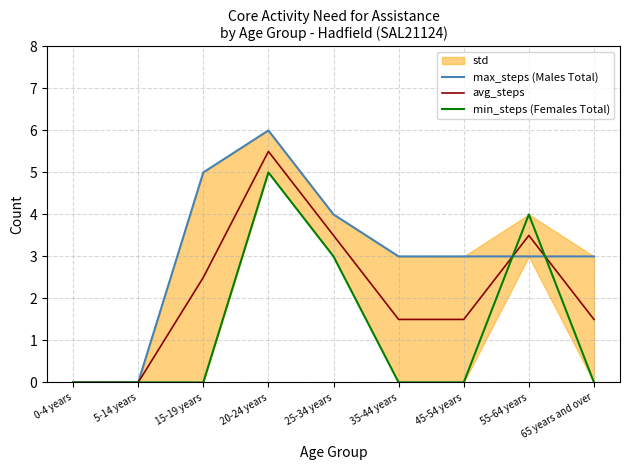

Reading left to right, list all the values displayed in this chart.

max_steps (Males Total): 0-4 years=0.0	5-14 years=0.0	15-19 years=5.0	20-24 years=6.0	25-34 years=4.0	35-44 years=3.0	45-54 years=3.0	55-64 years=3.0	65 years and over=3.0
avg_steps: 0-4 years=0.0	5-14 years=0.0	15-19 years=2.5	20-24 years=5.5	25-34 years=3.5	35-44 years=1.5	45-54 years=1.5	55-64 years=3.5	65 years and over=1.5
min_steps (Females Total): 0-4 years=0.0	5-14 years=0.0	15-19 years=0.0	20-24 years=5.0	25-34 years=3.0	35-44 years=0.0	45-54 years=0.0	55-64 years=4.0	65 years and over=0.0